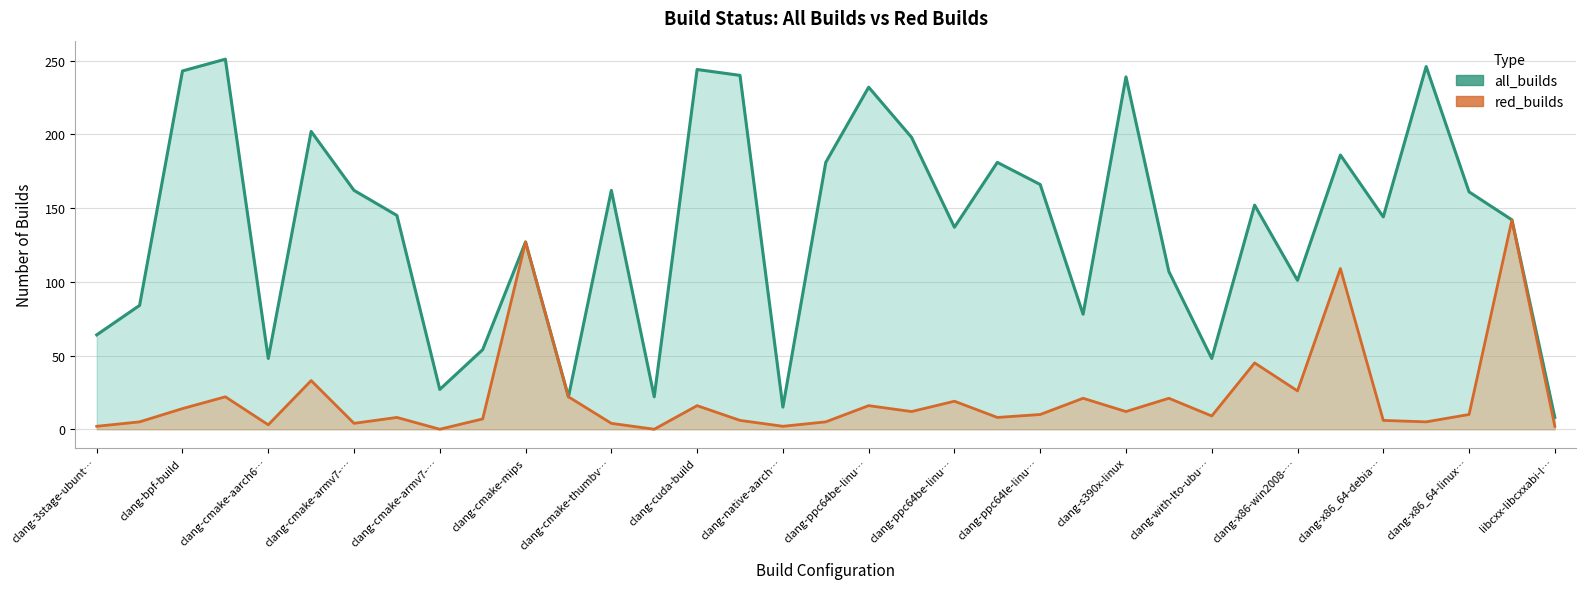

Rank the series by their average value, from highest to lowest.

all_builds, red_builds